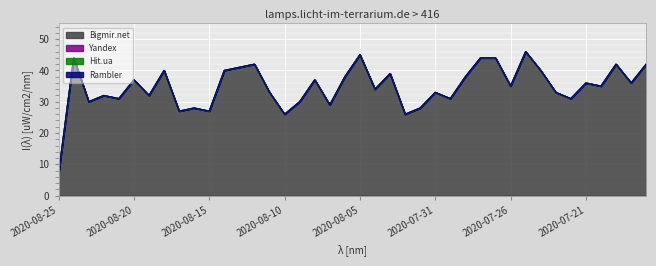

True or false: Yandex has more than 0 interior local peaks.

False